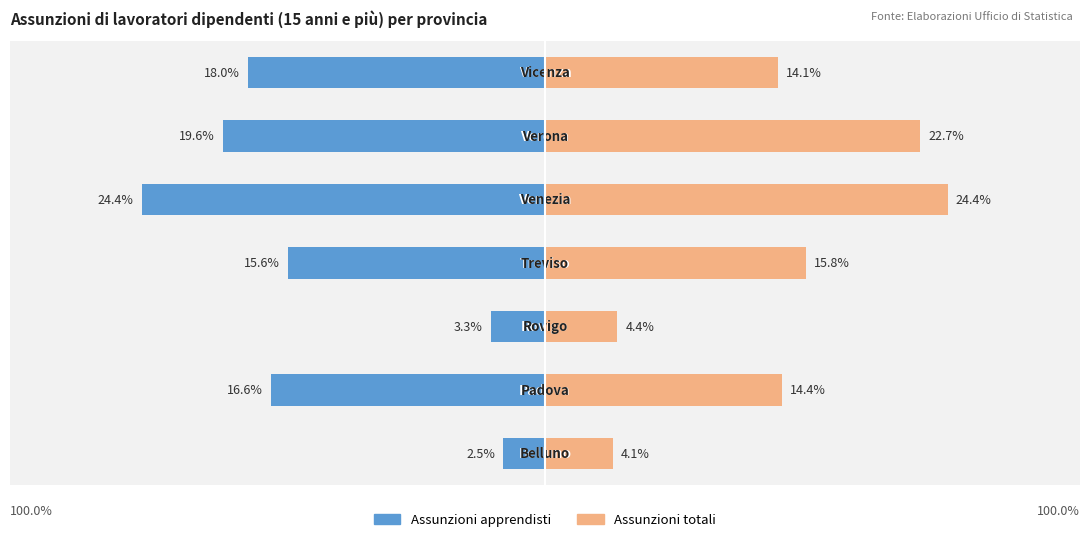

How many data points does each series have?

7